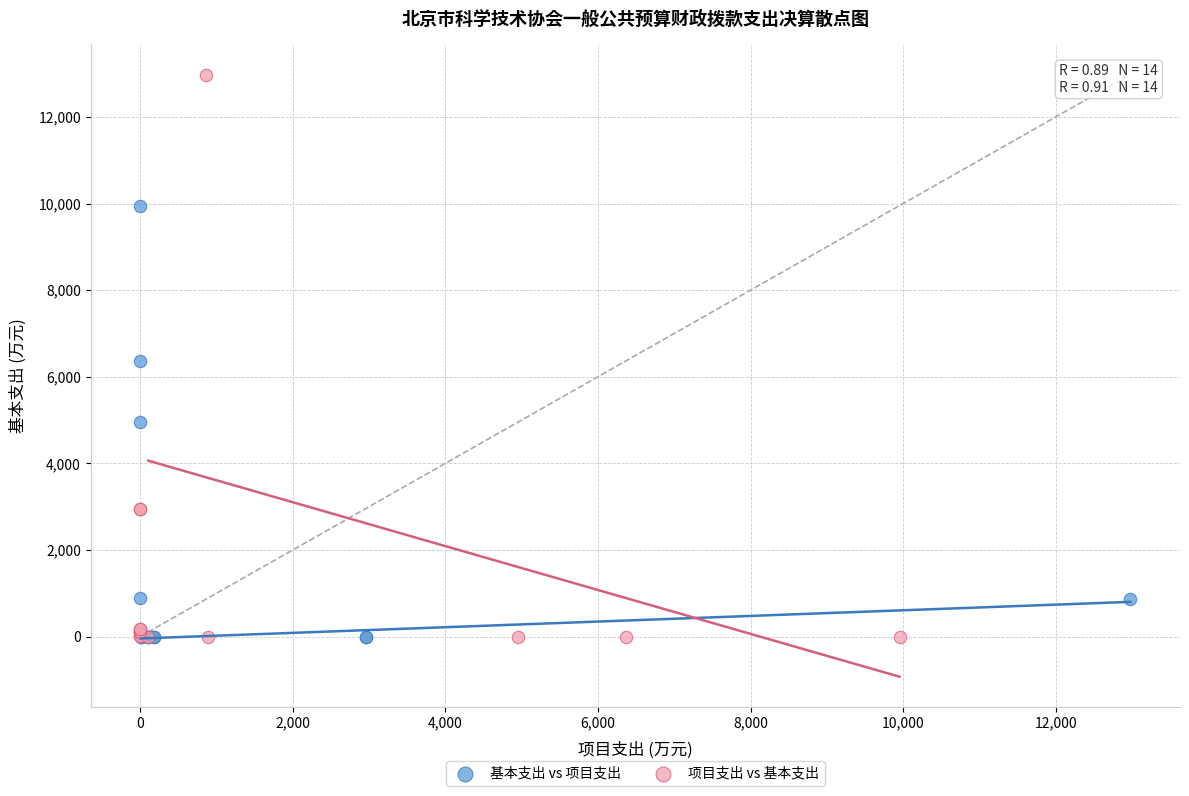

Which series reaches the maximum Y coordinate?

项目支出 vs 基本支出